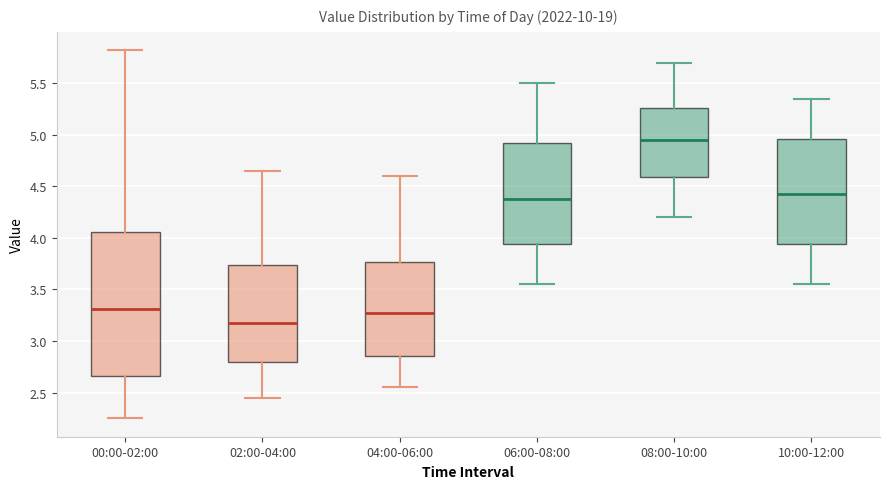

Reading left to right, transcribe this box plot: for each box, give where its median line is, the range the box spans, and where its two whiskers end, as read against the y-axis. The values are not printed on the chart, so give them approximately, as read against the axis.

00:00-02:00: median 3.30, box 2.65 to 4.05, whiskers 2.25 to 5.80
02:00-04:00: median 3.20, box 2.80 to 3.75, whiskers 2.45 to 4.65
04:00-06:00: median 3.30, box 2.85 to 3.75, whiskers 2.55 to 4.60
06:00-08:00: median 4.40, box 3.95 to 4.95, whiskers 3.55 to 5.50
08:00-10:00: median 4.95, box 4.60 to 5.25, whiskers 4.20 to 5.70
10:00-12:00: median 4.45, box 3.95 to 4.95, whiskers 3.55 to 5.35